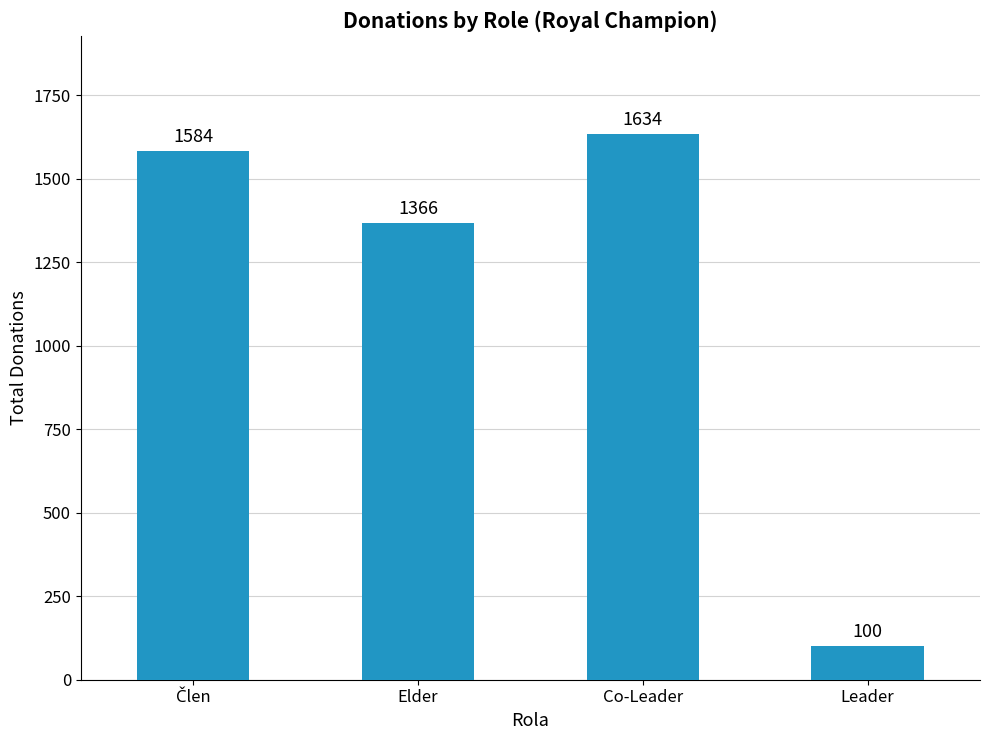

What is the minimum value shown in the chart?

100